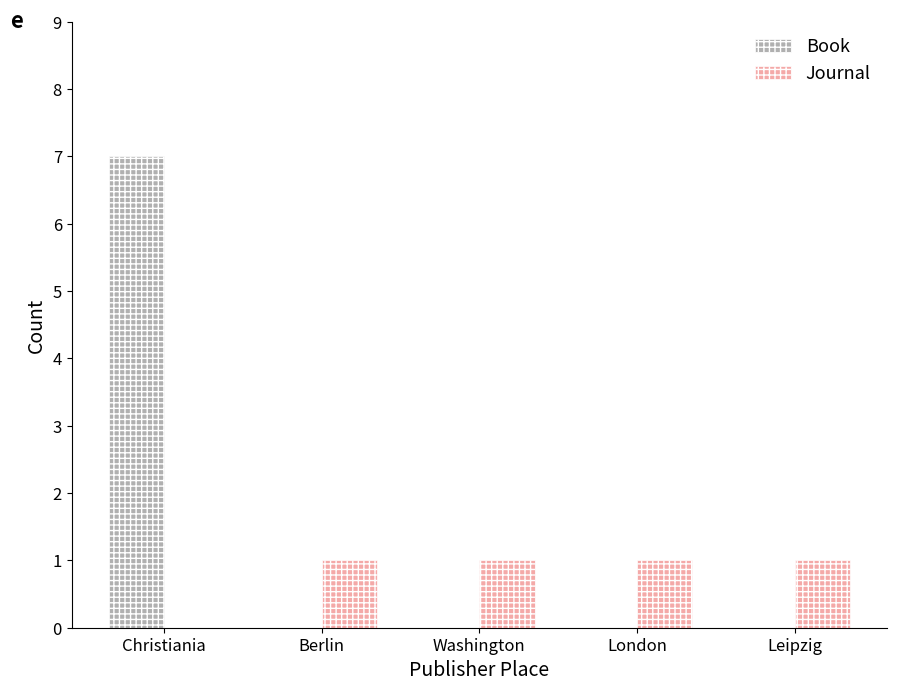

True or false: Book has a value of 0 at London.

True